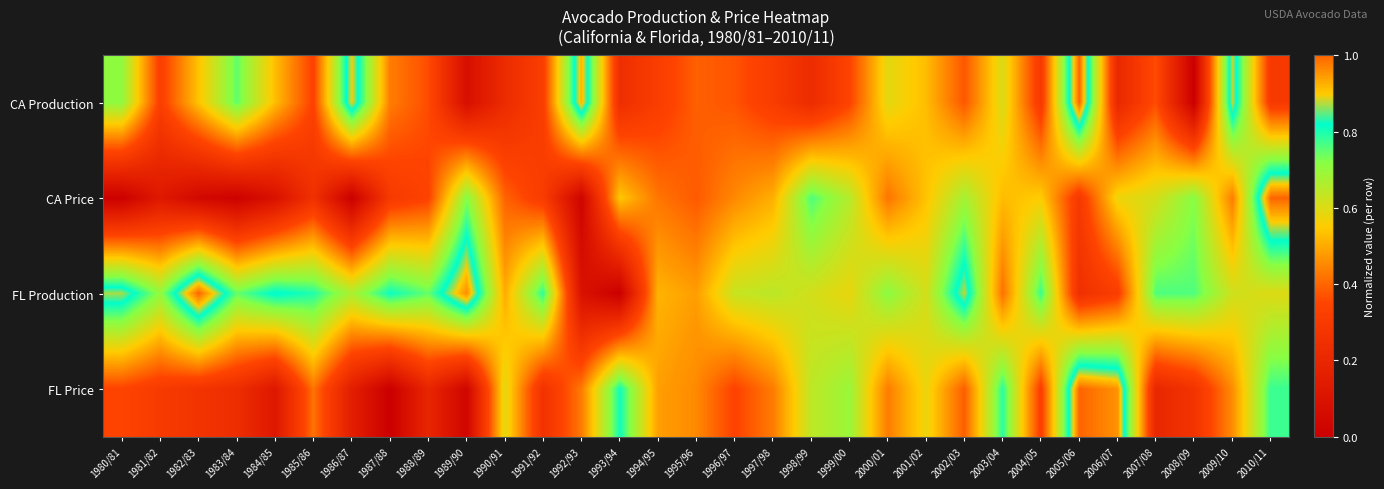

How many categories are shown in the chart?

31